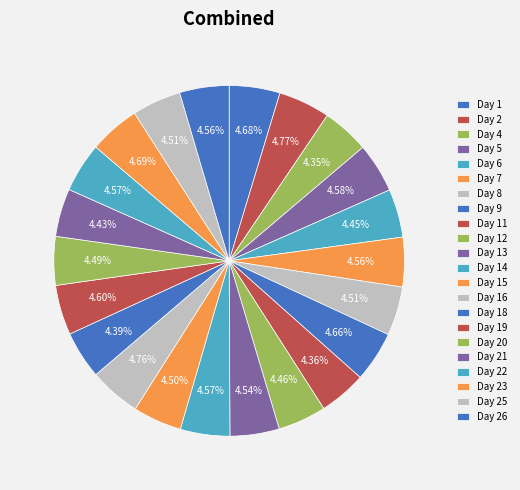

What portion of the pie excludes Day 23?

95.3%